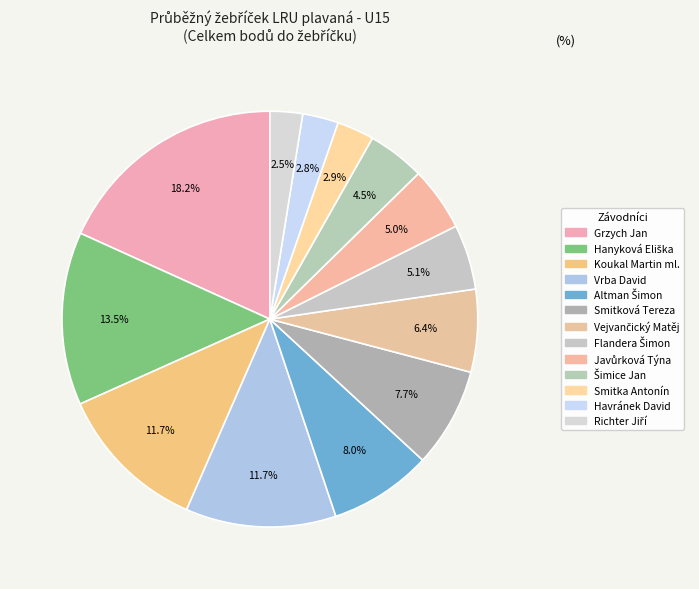

How many segments does this pie chart have?

13